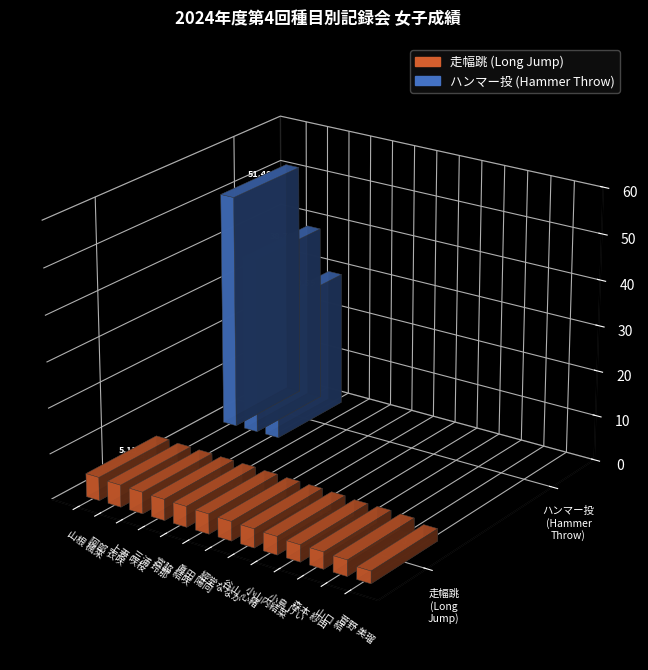

What is the spread (max minus min) of values at 阿部 衣咲?

33.9